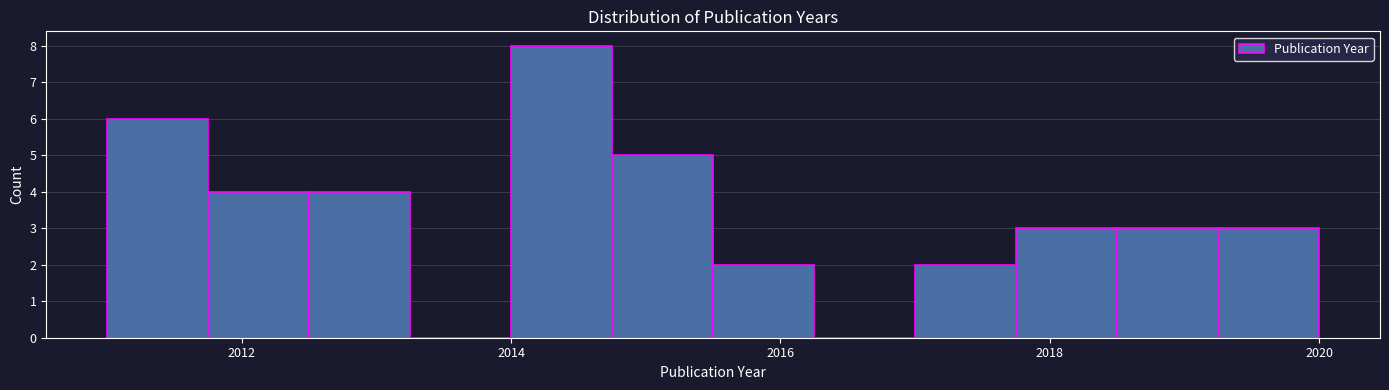

Read against the x-axis, roughly where is the centre of the tallest bar?

2014.4